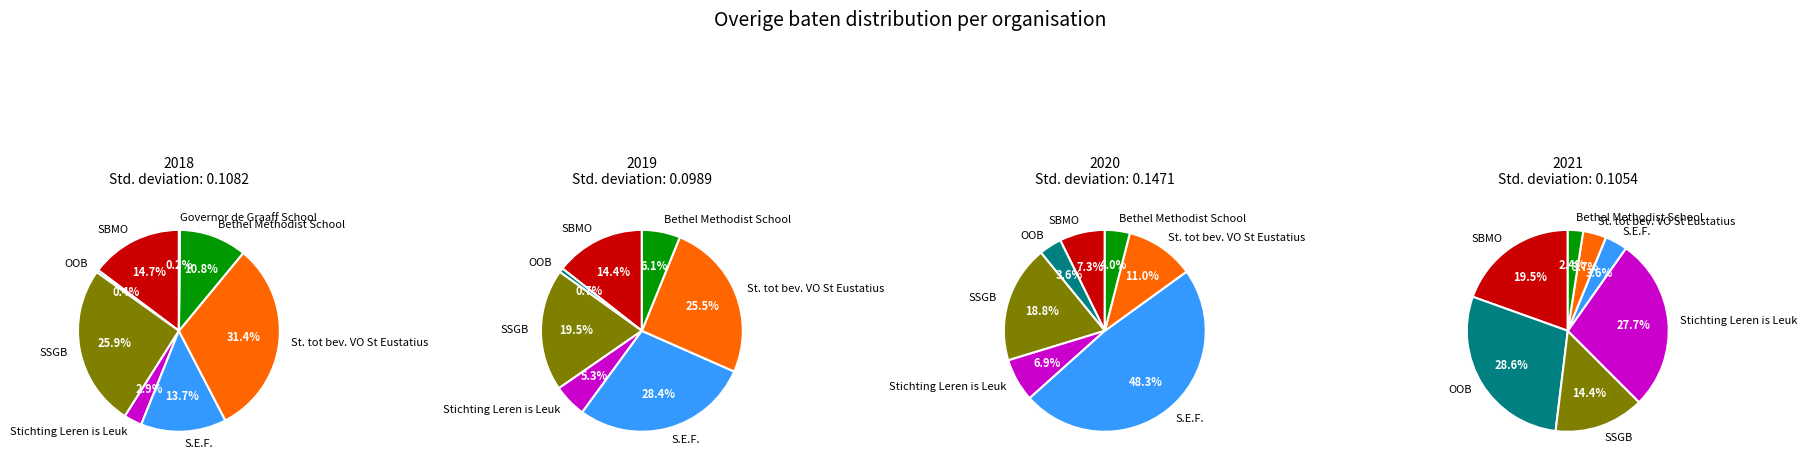

Count the number of slices in the pie.

8